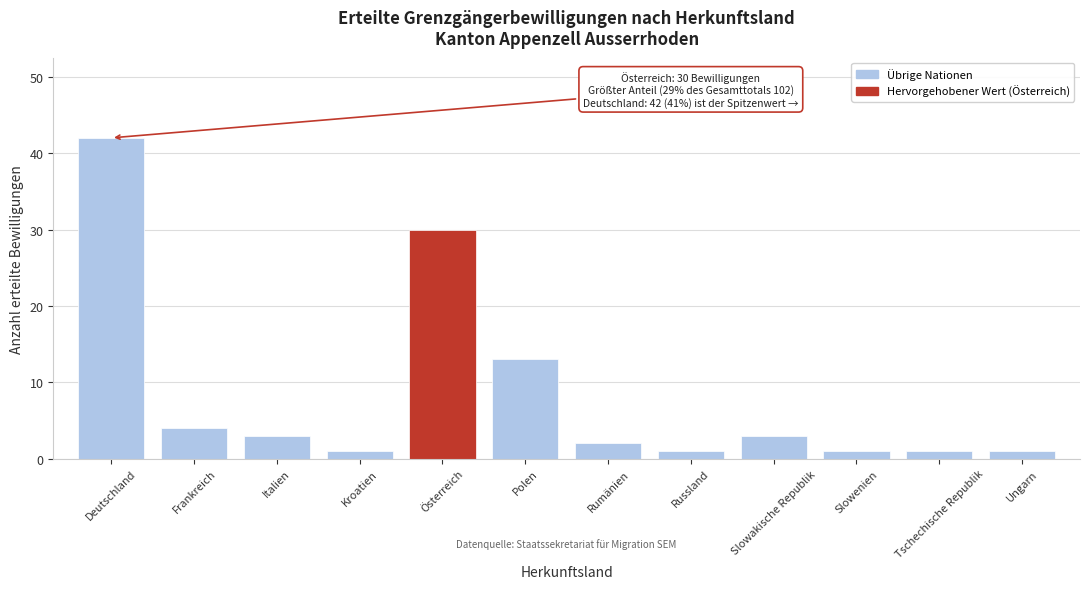

Reading right to left, list all the values displayed in this chart.

1	1	1	3	1	2	13	30	1	3	4	42